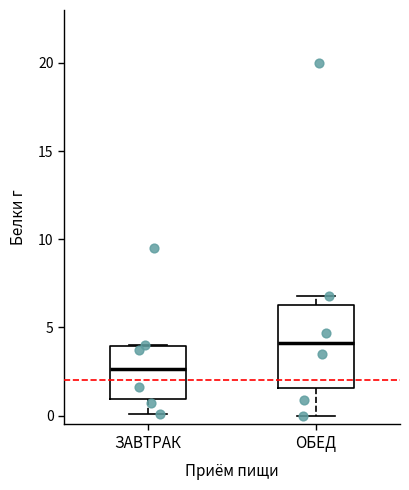

Reading left to right, read every box against the y-axis: the position of its median line, the range the box covers, and the ends of its whiskers. The values are not printed on the chart, so give them approximately, as read against the axis.

ЗАВТРАК: median 2.5, box 1.0 to 4.0, whiskers 0.0 to 4.0
ОБЕД: median 4.0, box 1.5 to 6.5, whiskers 0.0 to 7.0